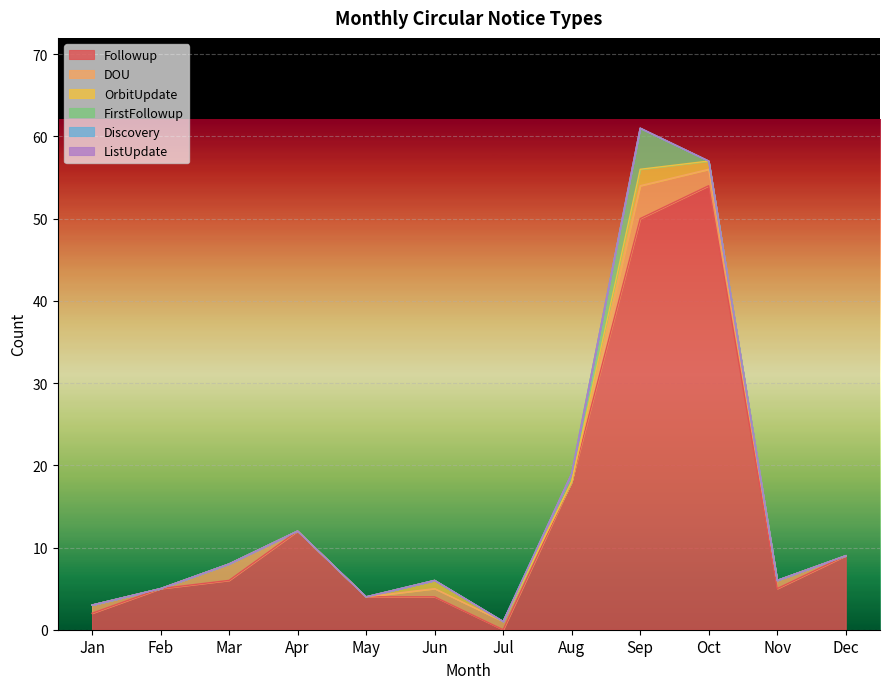

Where is the first local maximum for FirstFollowup?

Sep